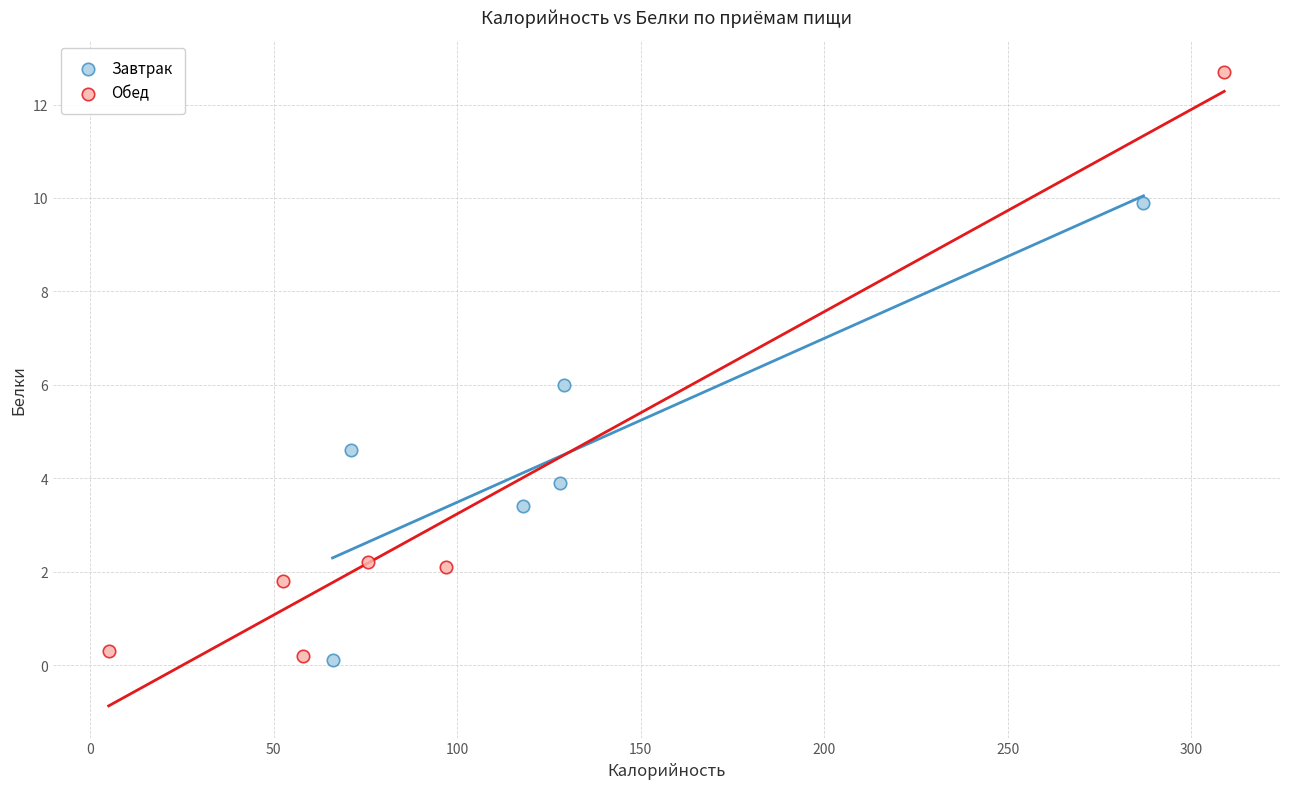

Which series contains the highest Y value?

Обед